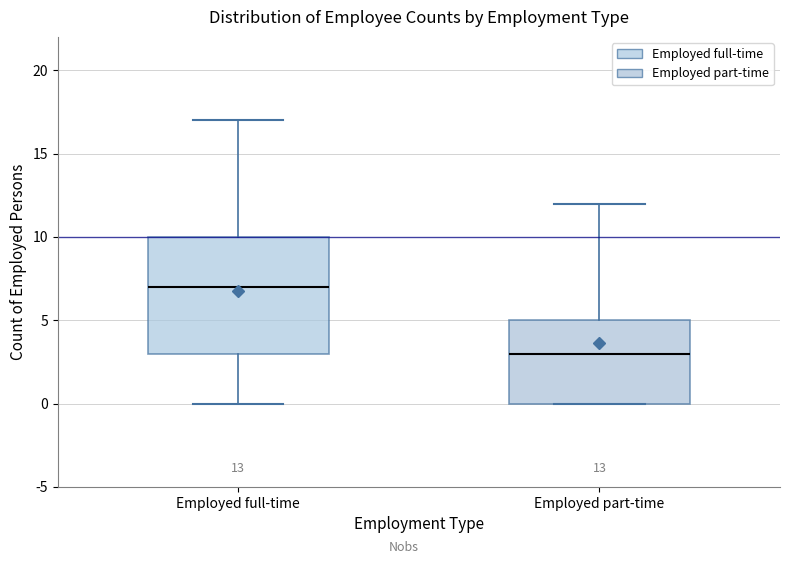

Which box is the tallest, from its lower edge to its upper edge?

Employed full-time